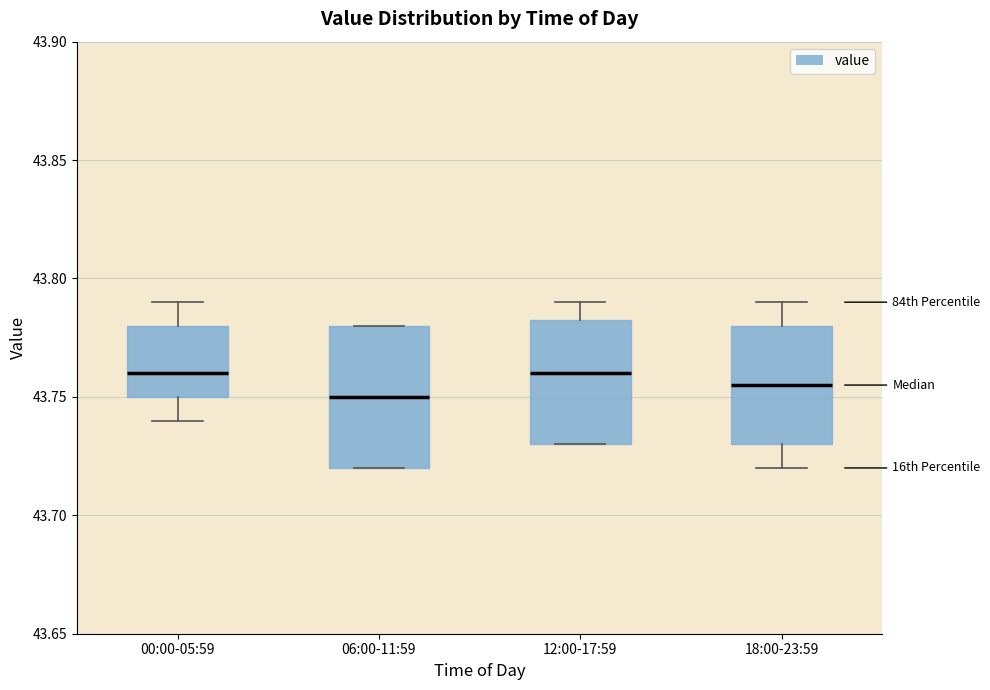

Comparing the boxes themselves (not the whiskers), which one is the tallest?

06:00-11:59